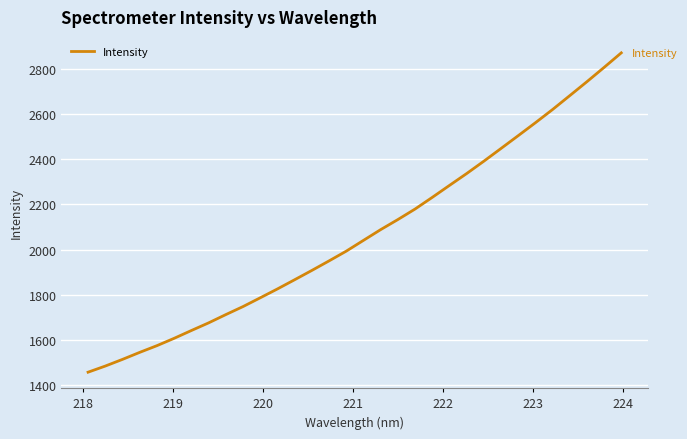

What is the smallest value displayed?

1457.4